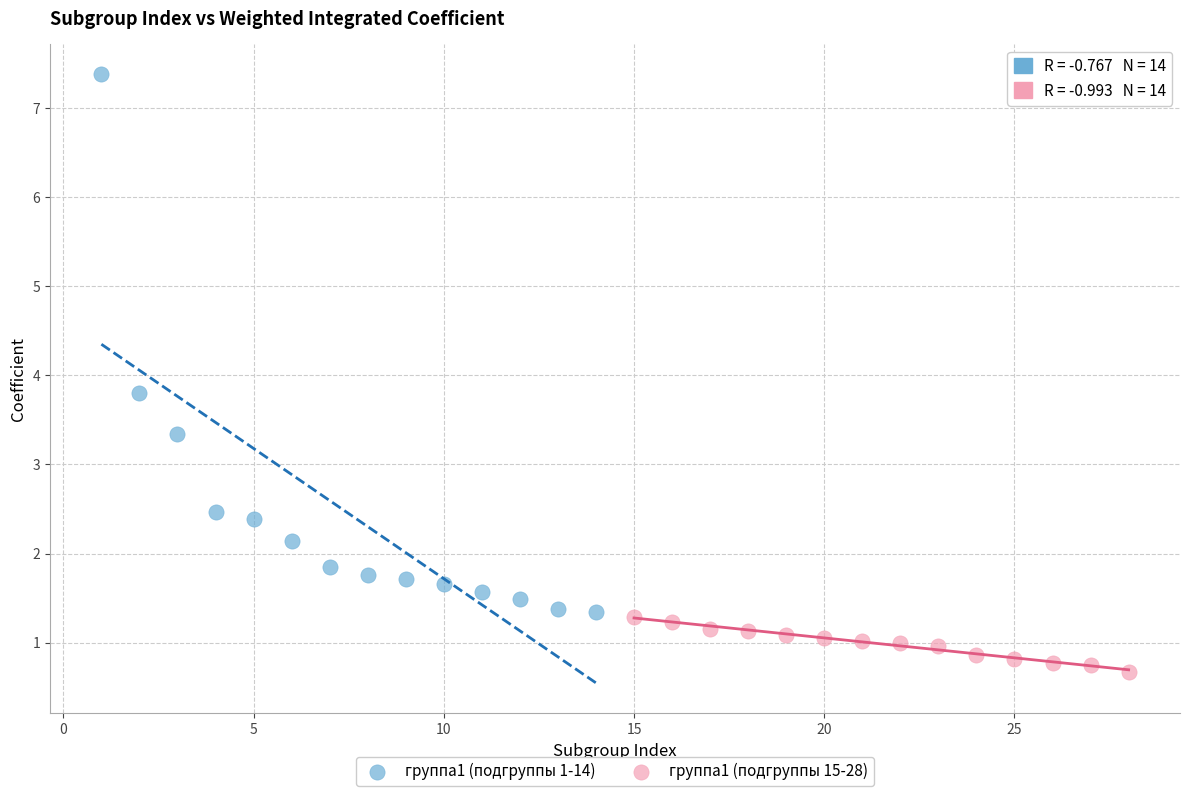

Which series contains the lowest Y value?

группа1 (подгруппы 15-28)